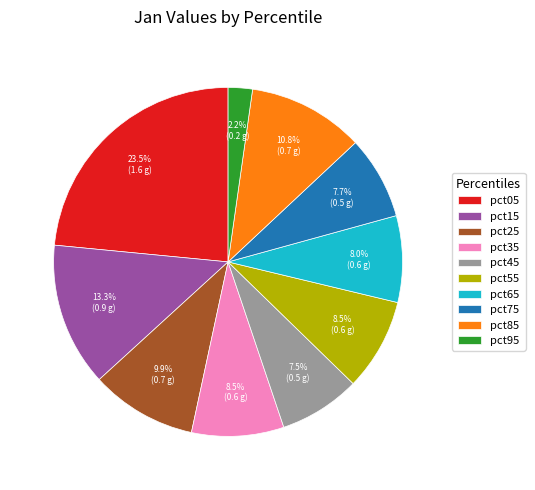

Do pct35 and pct85 together represent more than half of the pie?

No